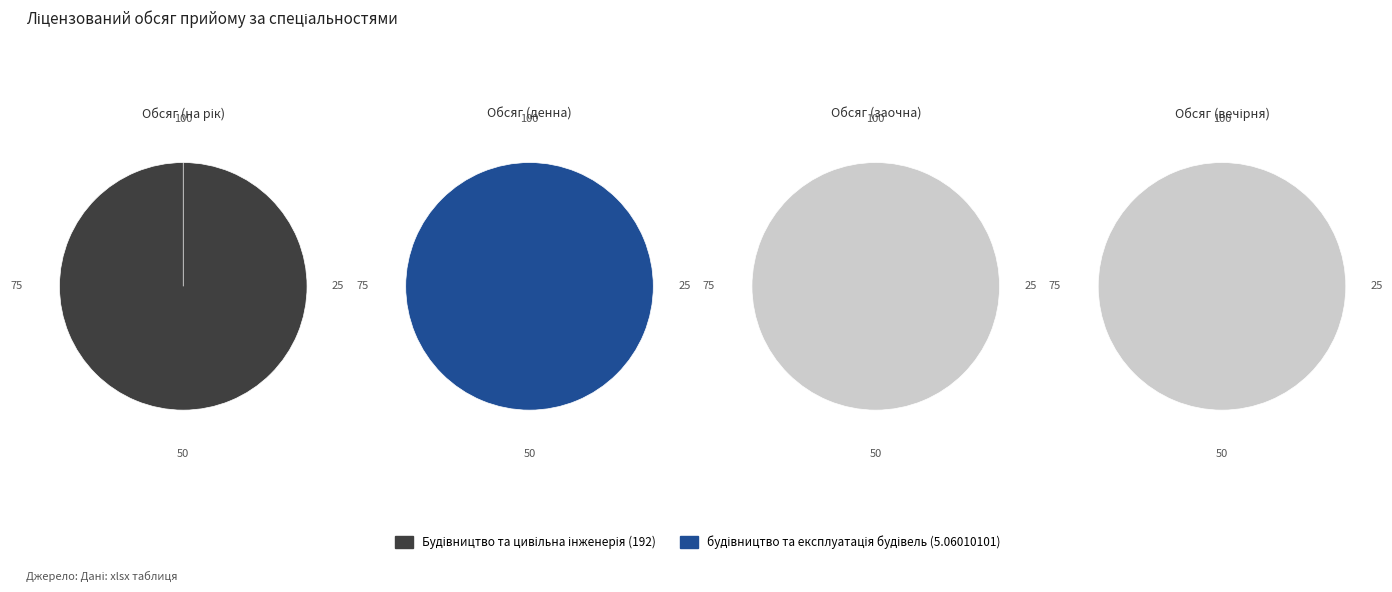

What is the smallest slice in the pie chart?

будівництво та експлуатація будівель (5.06010101)